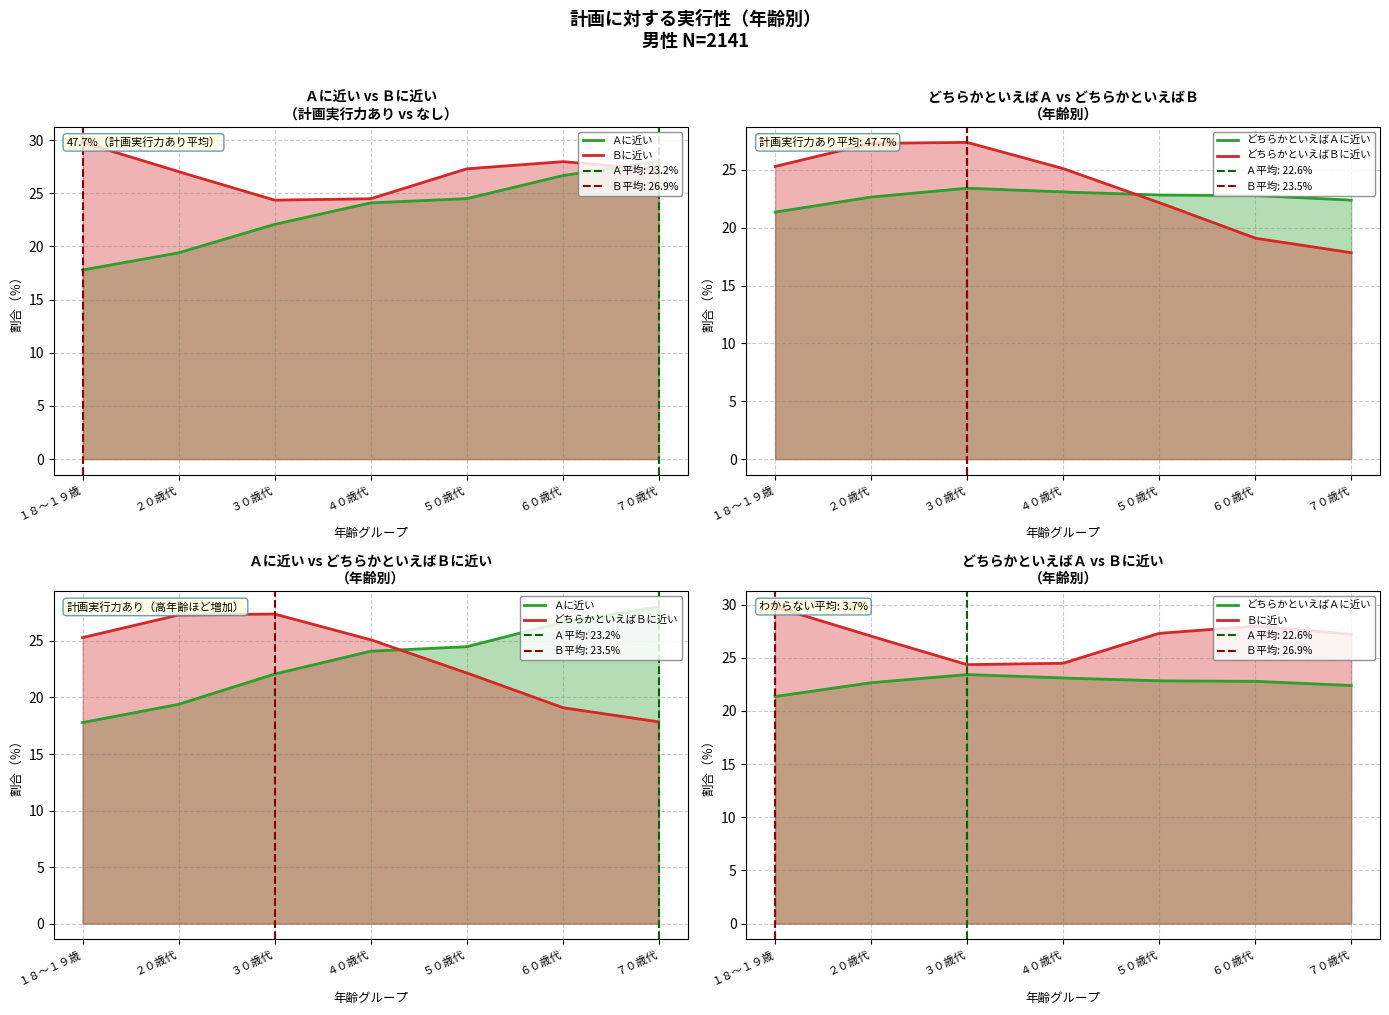

True or false: わからない and Ｂに近い cross at least once.

False